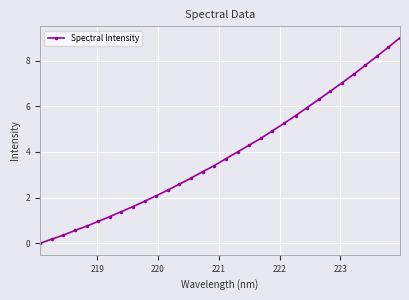

How many values exceed 3?

18